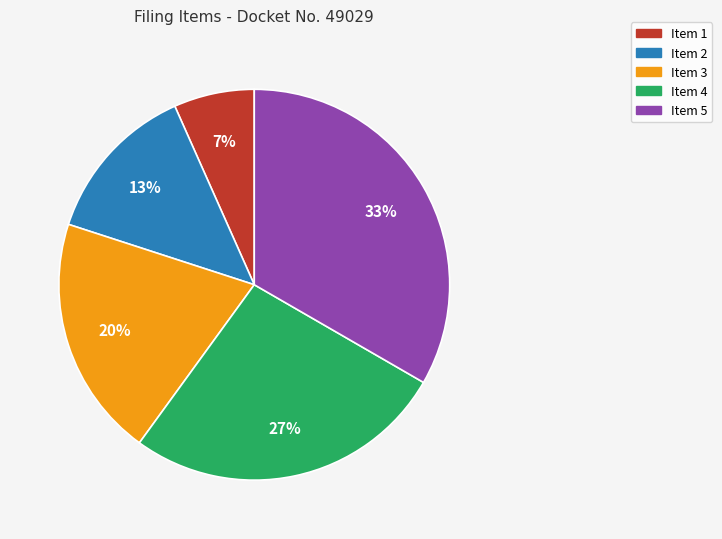

Approximately how many times larger is the value at Item 2 compared to Item 3?

0.7